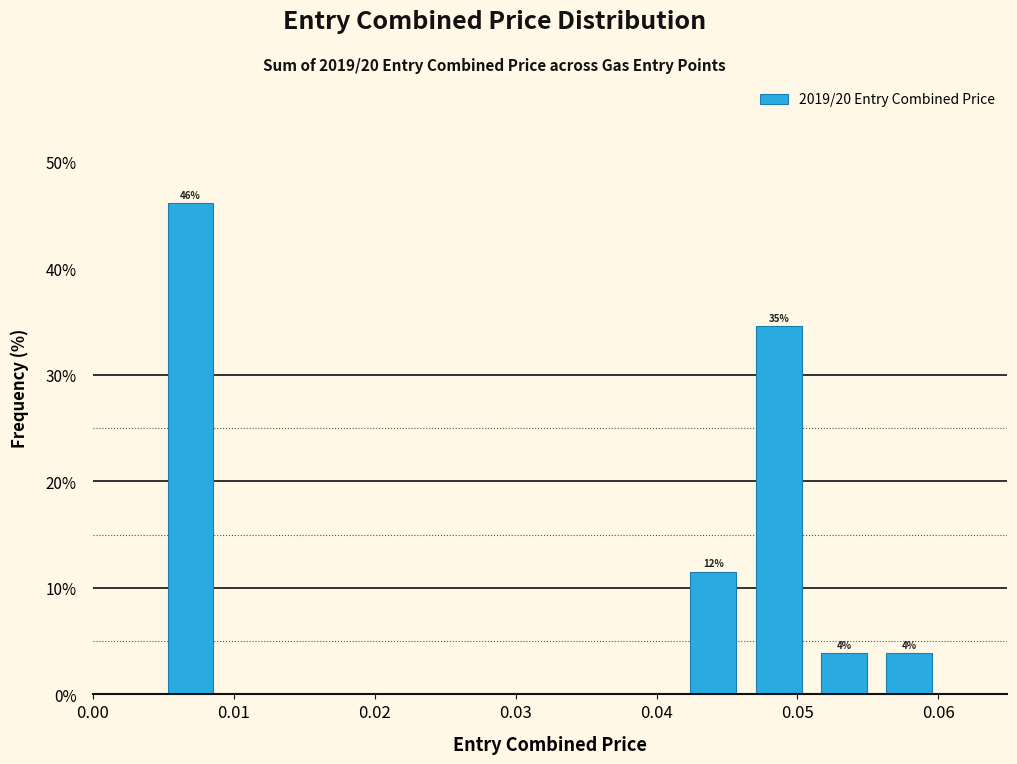

Over which range of the x-axis is the bar tallest?

0.005 to 0.009